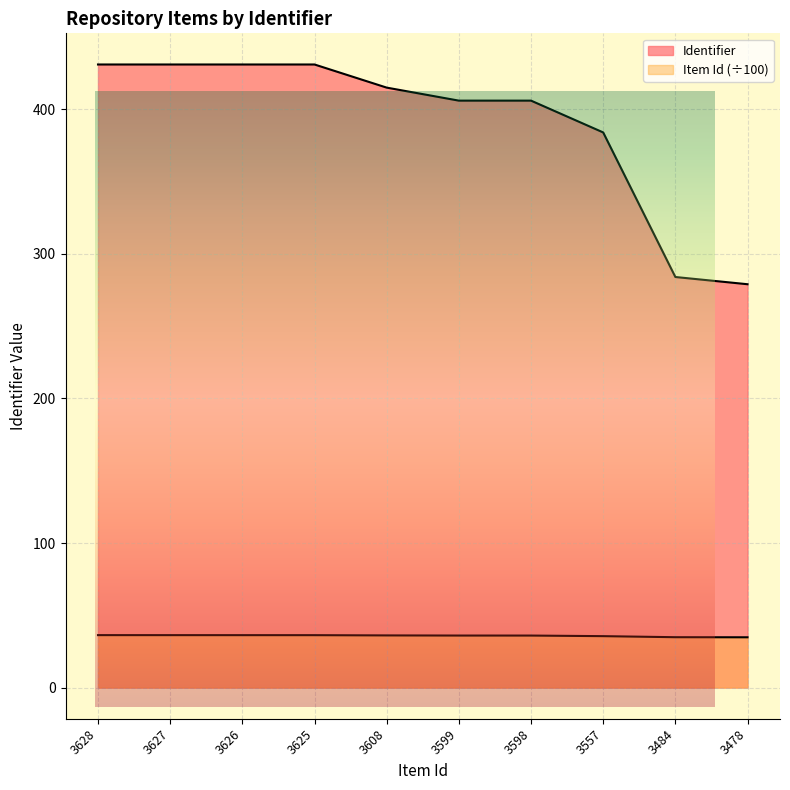

What is the maximum value shown in the chart?

431.0